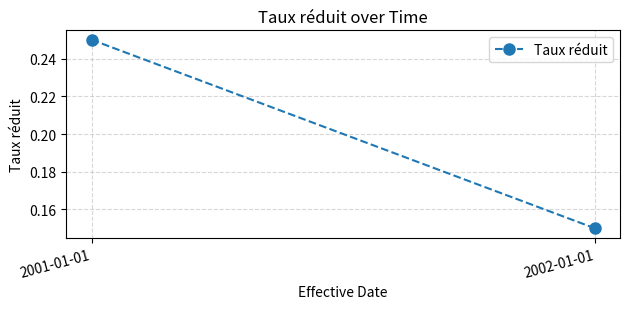

How many distinct data groups are displayed?

1